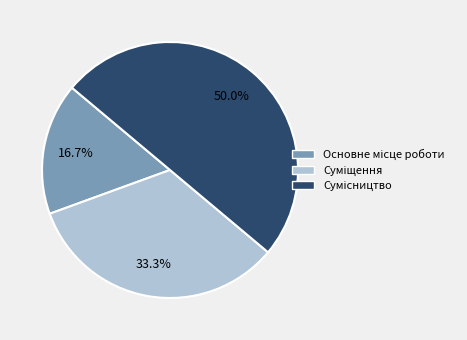

Which has a higher value, Сумісництво or Основне місце роботи?

Сумісництво